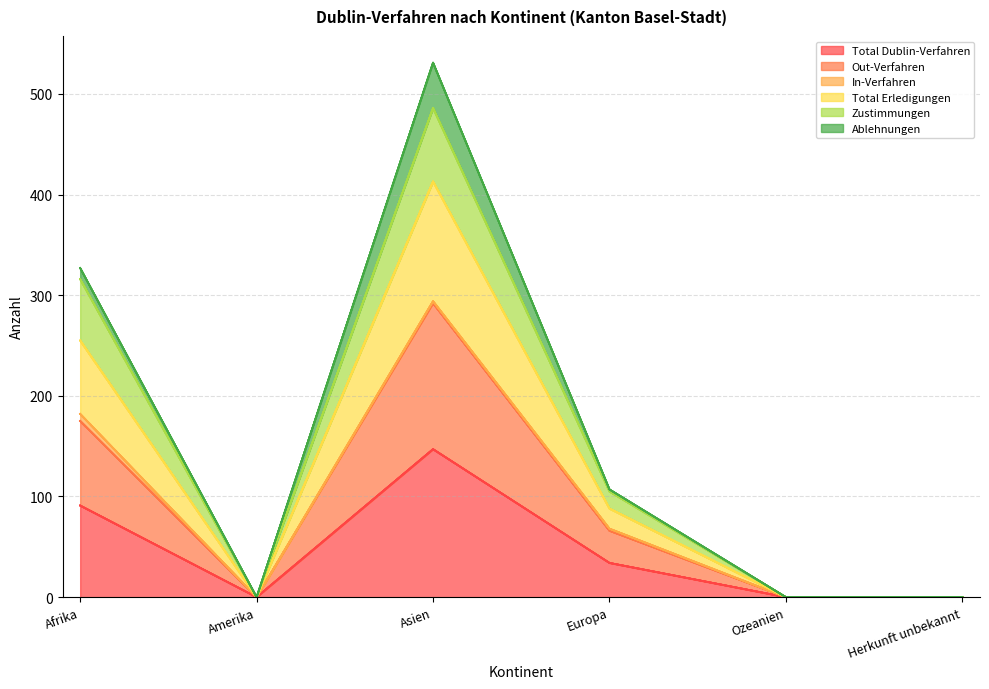

Is it true that Out-Verfahren equals 281 at Afrika?

False